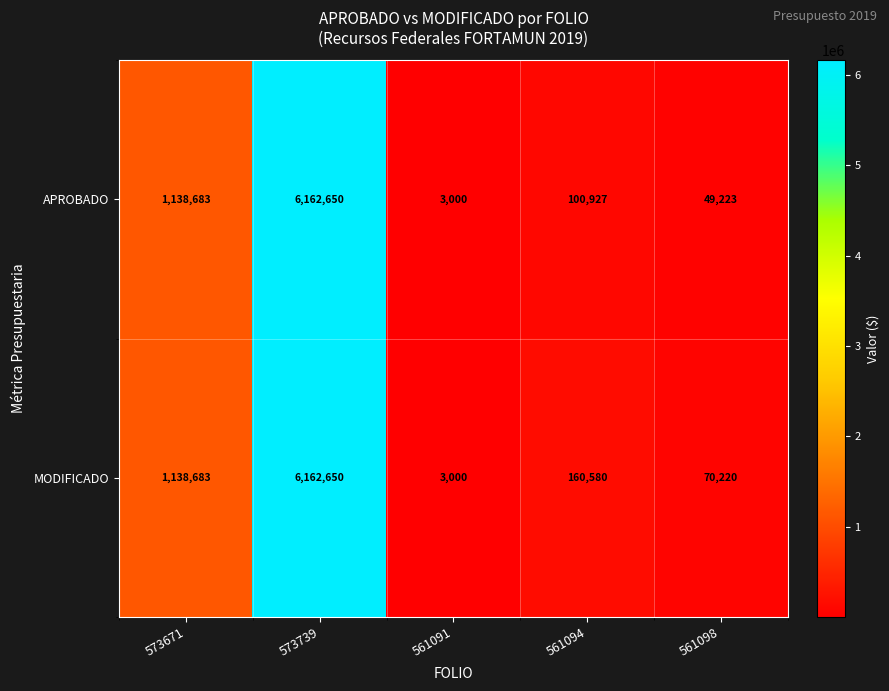

The value of MODIFICADO at 561094 is 63745. True or false?

False